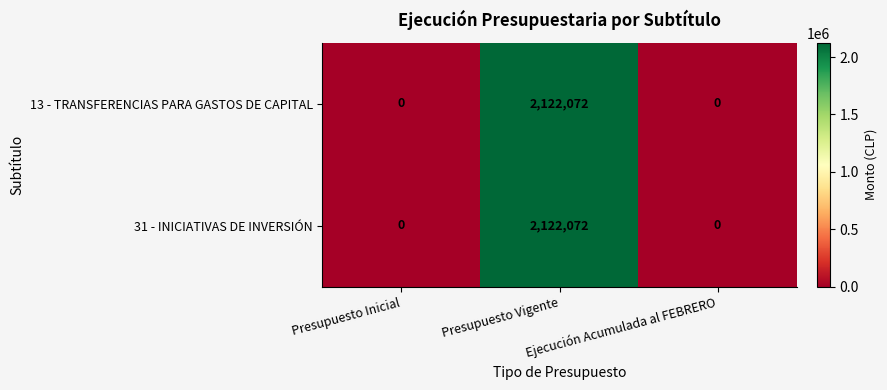

What is the difference between the 31 - INICIATIVAS DE INVERSIÓN values at Ejecución Acumulada al FEBRERO and Presupuesto Vigente?

2122072